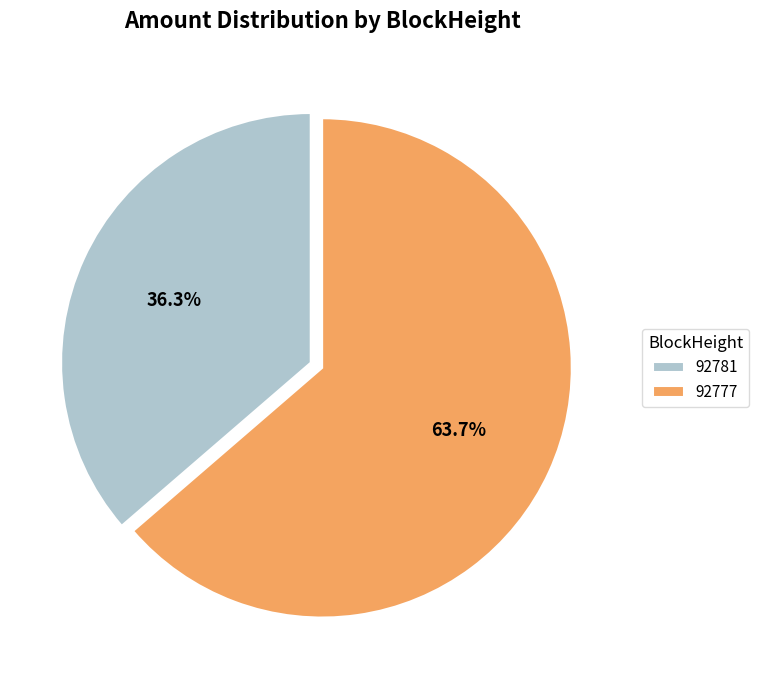

To the nearest percent, what is the combined percentage of 92781 and 92777?

100%